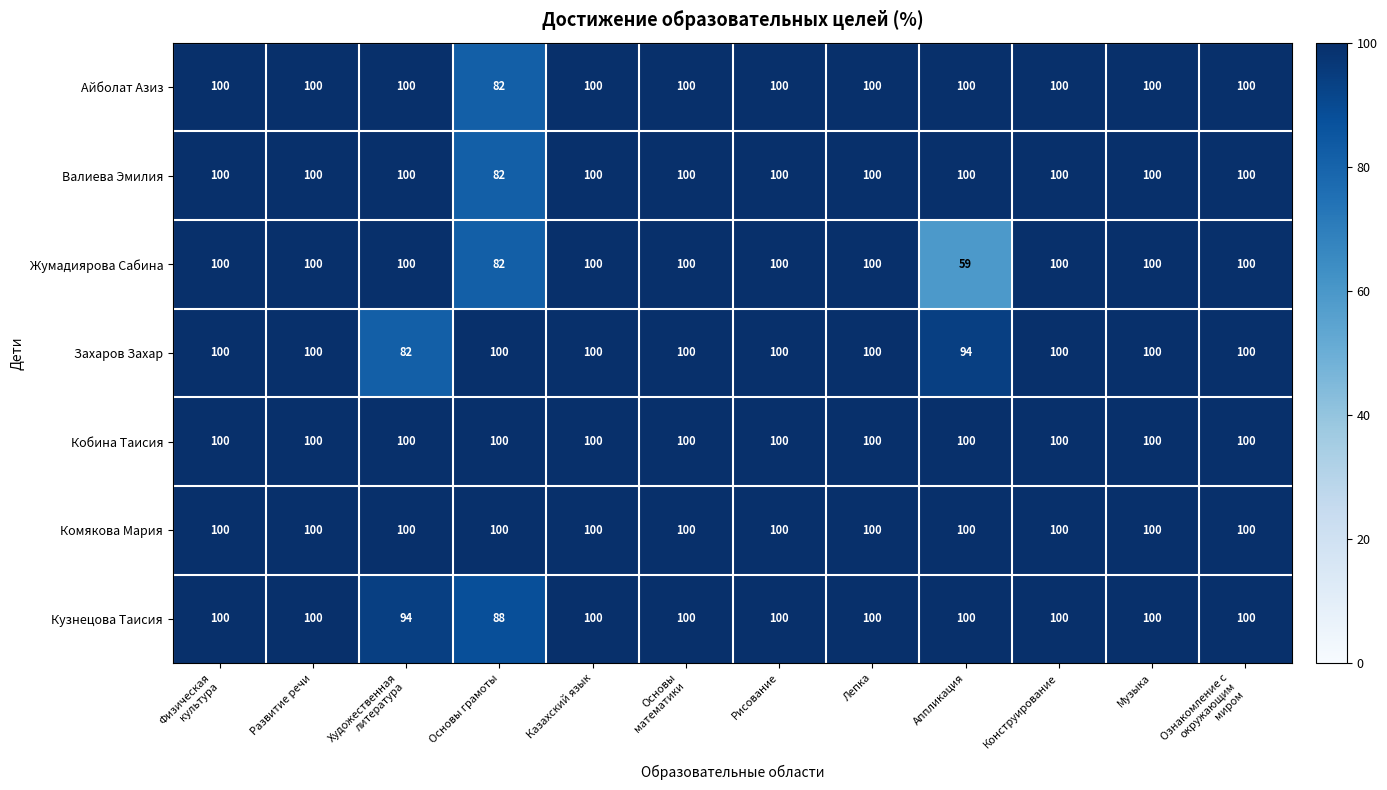

What is the difference between the maximum and second lowest values in the Кузнецова Таисия series?

6